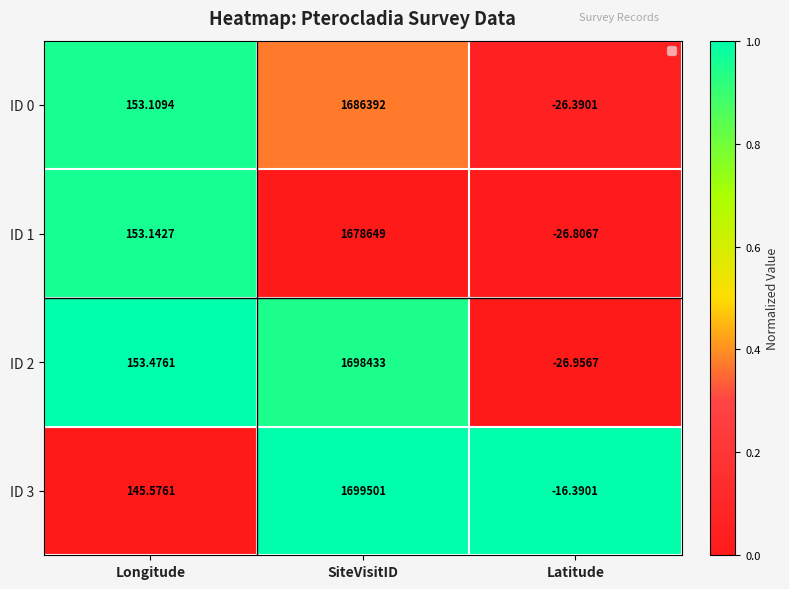

What is the difference between the highest and lowest values at Latitude?

10.6